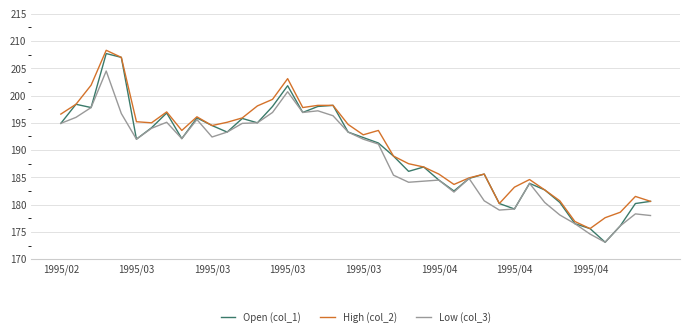

What is the minimum value shown in the chart?

173.1